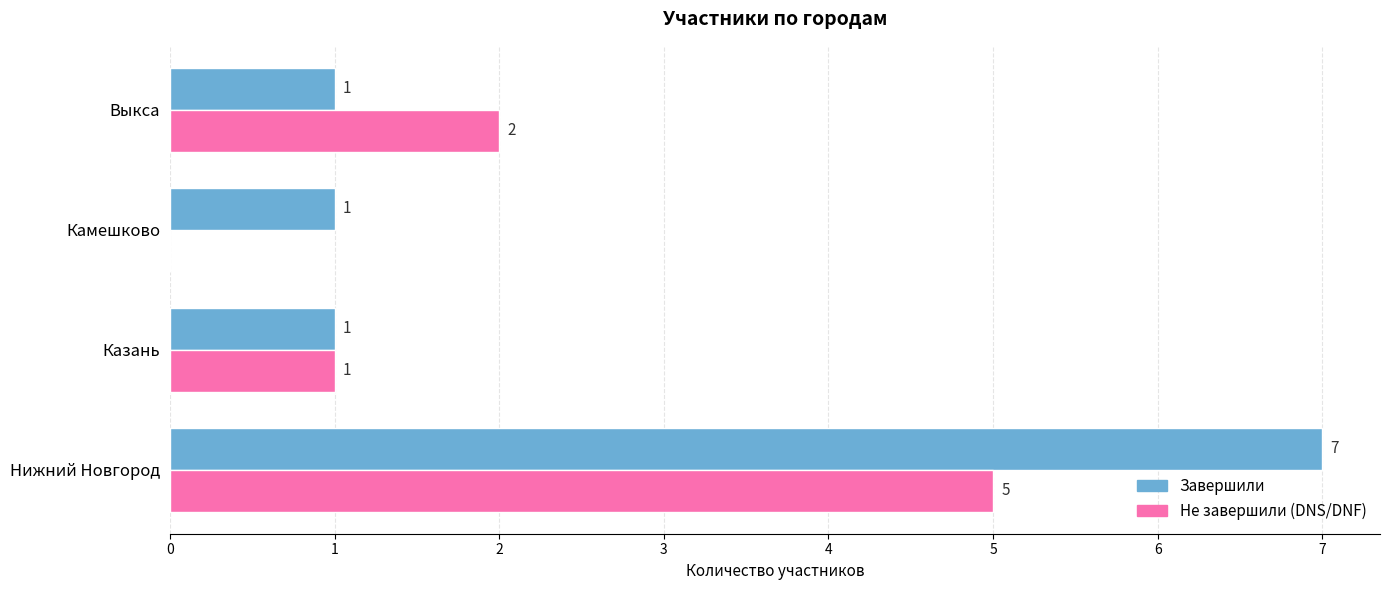

What are all the series names shown in the legend?

Завершили, Не завершили (DNS/DNF)